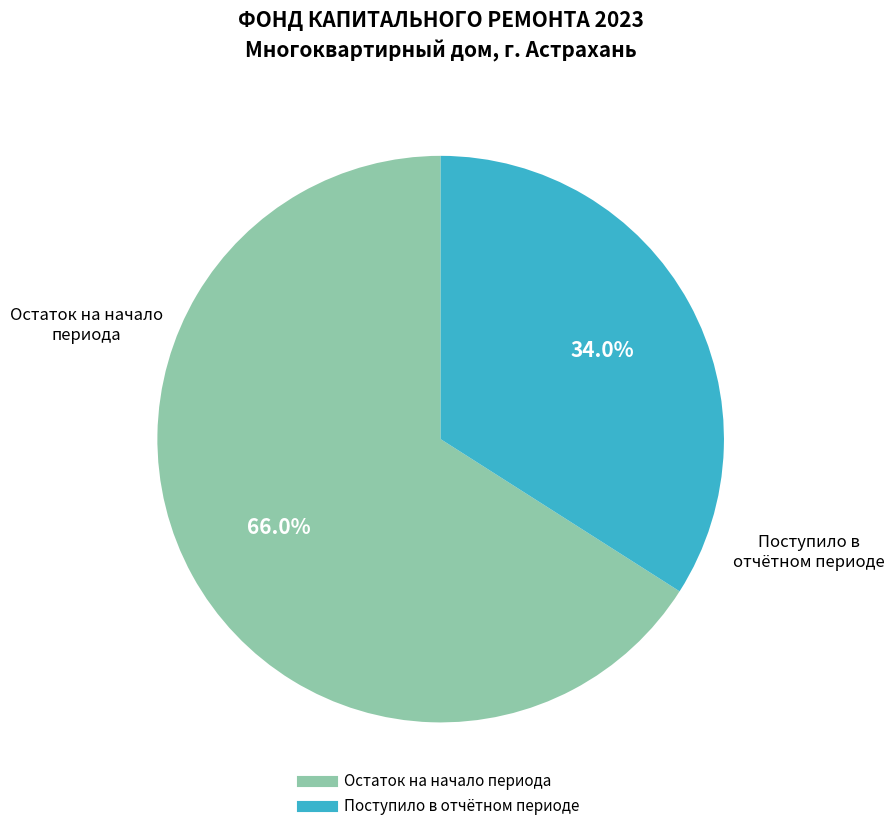

Is there any slice that represents more than half of the pie?

Yes